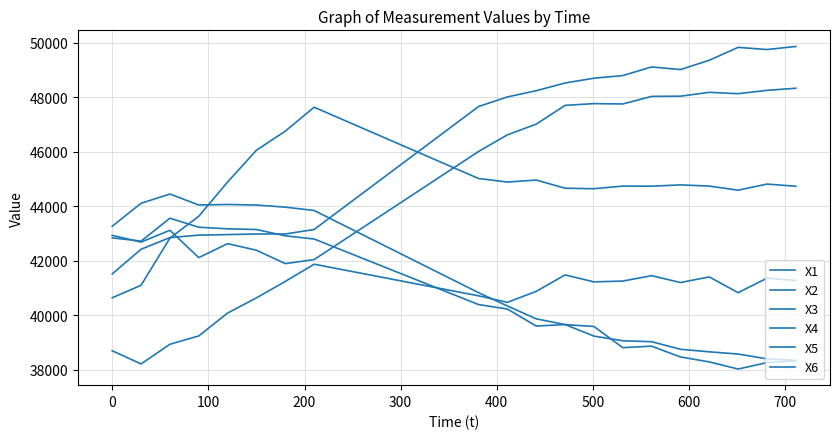

In X3, how many points are higher than both neighbors (excluding endpoints)?

5